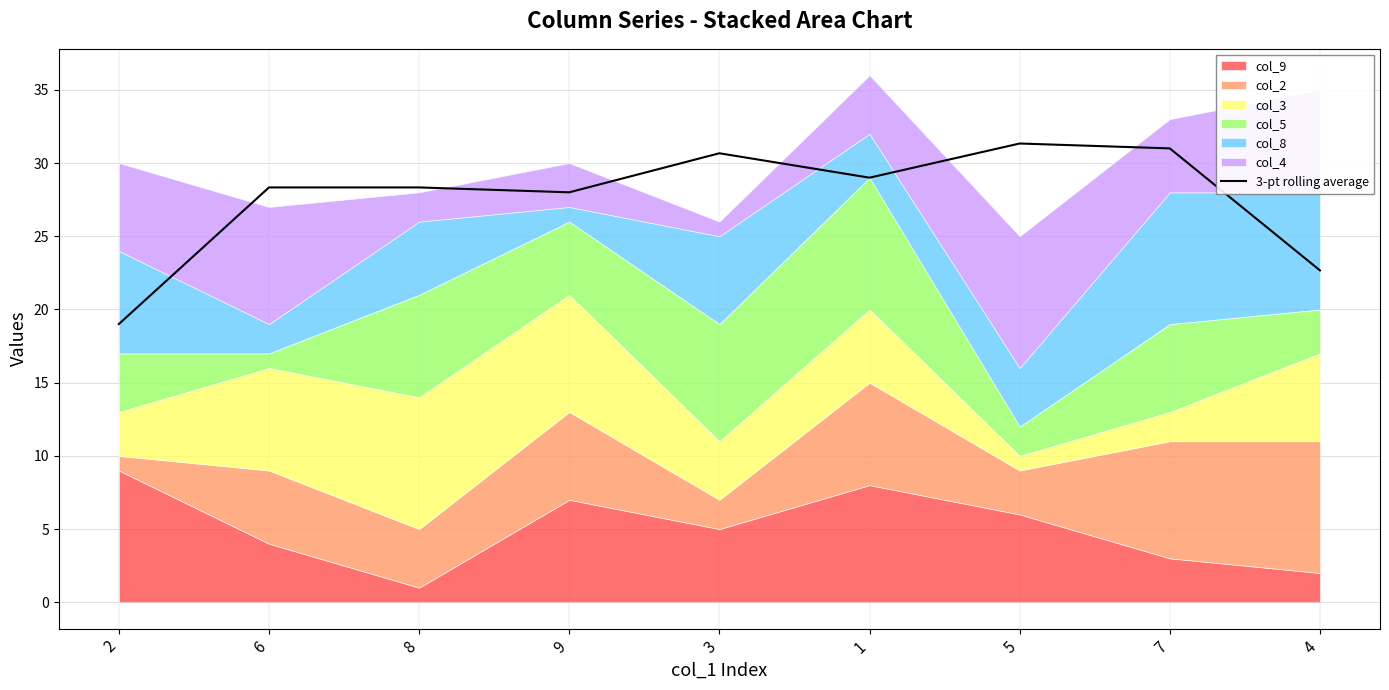

Reading right to left, what are all the values shown in this chart?

4=22.7	7=31.0	5=31.3	1=29.0	3=30.7	9=28.0	8=28.3	6=28.3	2=19.0